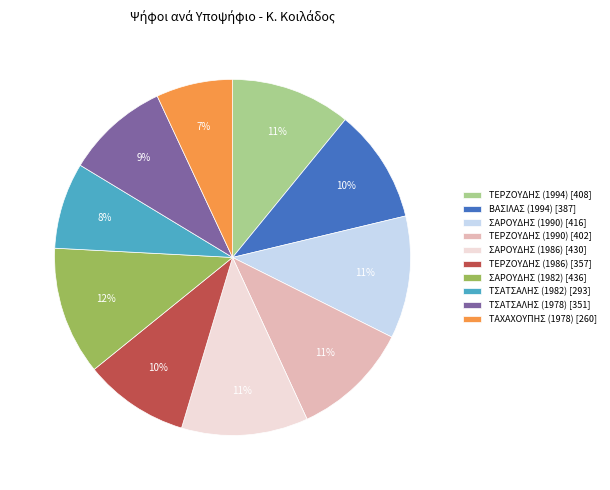

To the nearest percent, what is the difference between the ΤΕΡΖΟΥΔΗΣ (1990) [402] and ΣΑΡΟΥΔΗΣ (1982) [436] slice percentages?

1%